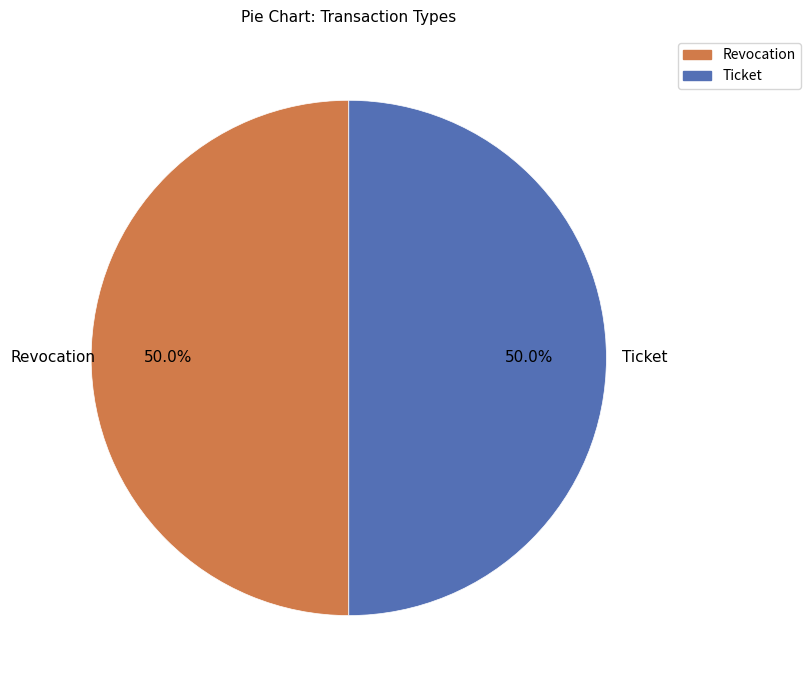

To the nearest percent, what is the average slice percentage?

50%